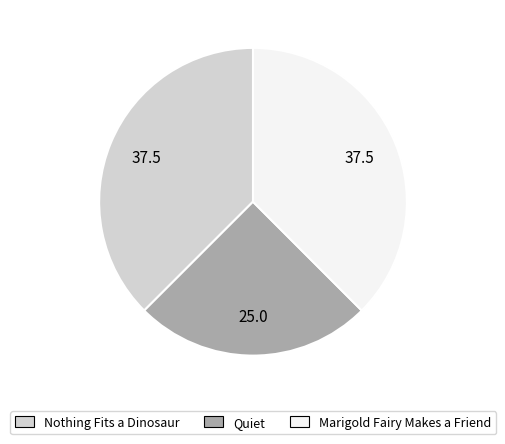

Is it true that Quiet is 25% of the pie?

True